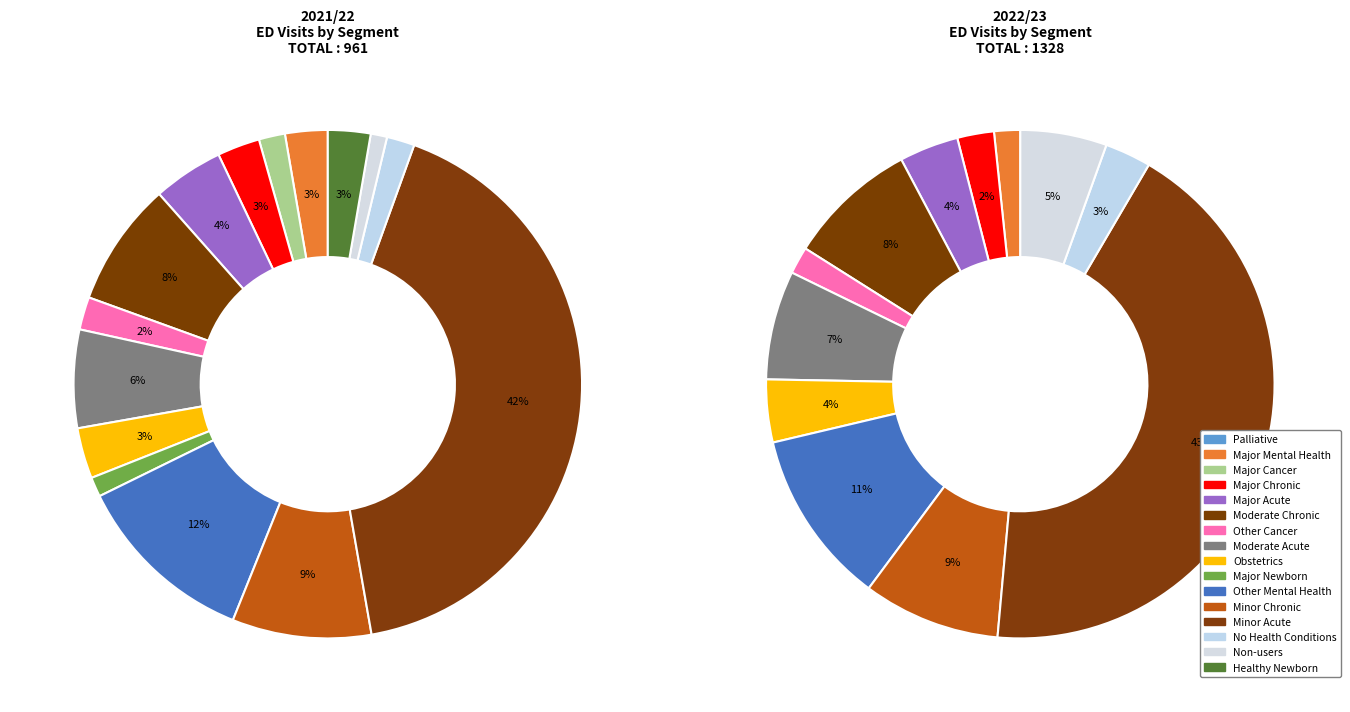

To the nearest percent, what portion does Non-users represent?

1%